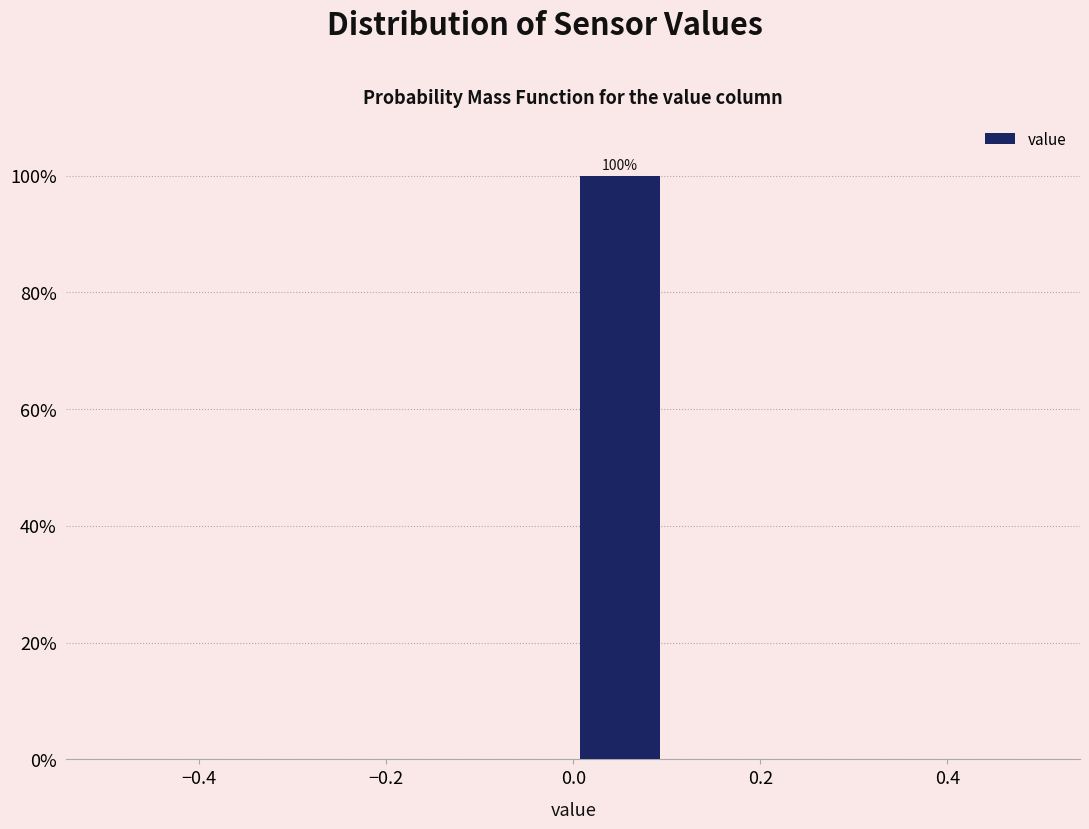

Over which range of the x-axis is the bar tallest?

0.0 to 0.1